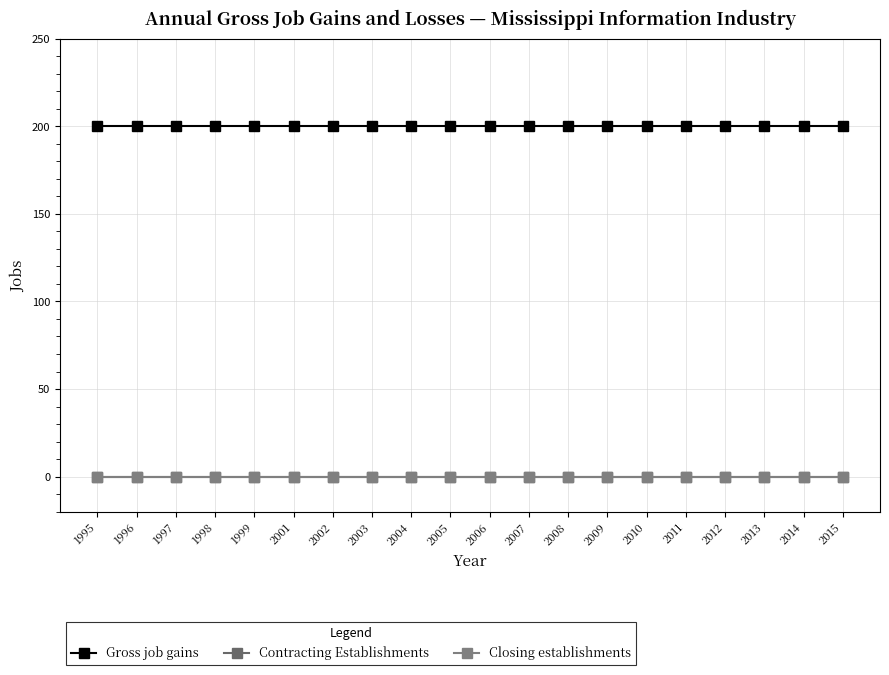

Reading left to right, what are all the values shown in this chart?

Gross job gains: 1995=200	1996=200	1997=200	1998=200	1999=200	2001=200	2002=200	2003=200	2004=200	2005=200	2006=200	2007=200	2008=200	2009=200	2010=200	2011=200	2012=200	2013=200	2014=200	2015=200
Contracting Establishments: 1995=0	1996=0	1997=0	1998=0	1999=0	2001=0	2002=0	2003=0	2004=0	2005=0	2006=0	2007=0	2008=0	2009=0	2010=0	2011=0	2012=0	2013=0	2014=0	2015=0
Closing establishments: 1995=0	1996=0	1997=0	1998=0	1999=0	2001=0	2002=0	2003=0	2004=0	2005=0	2006=0	2007=0	2008=0	2009=0	2010=0	2011=0	2012=0	2013=0	2014=0	2015=0